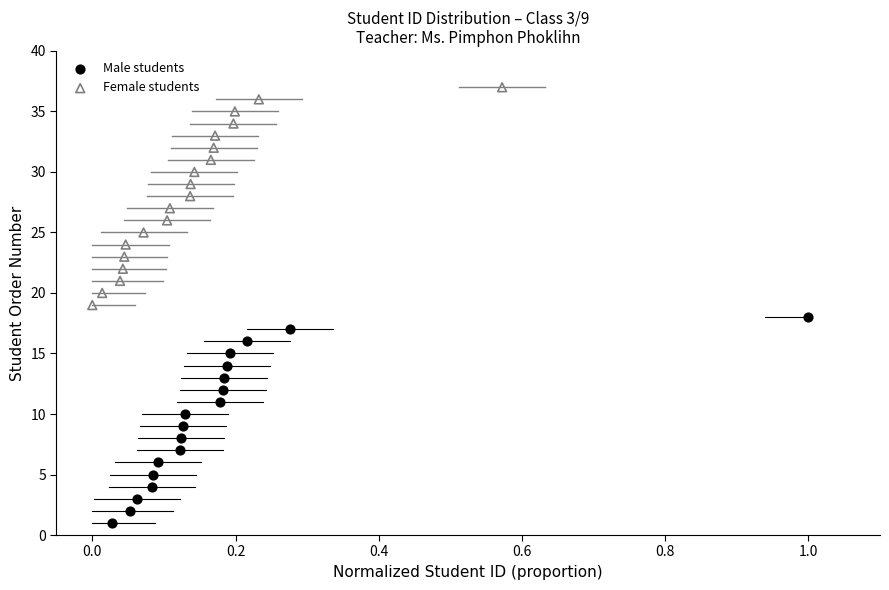

Which series reaches the maximum Y coordinate?

Female students